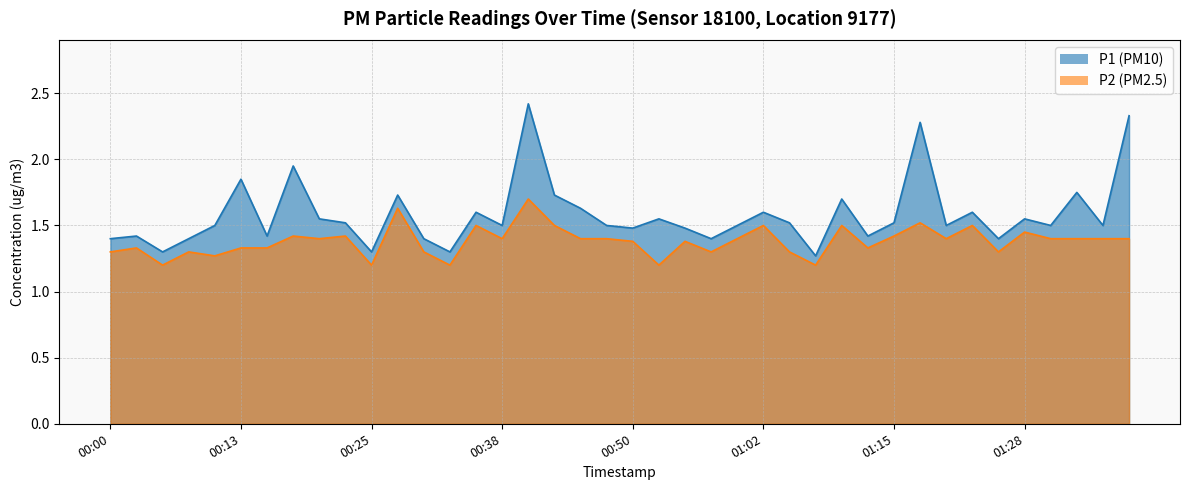

At which category is the sum across all series the highest?

16